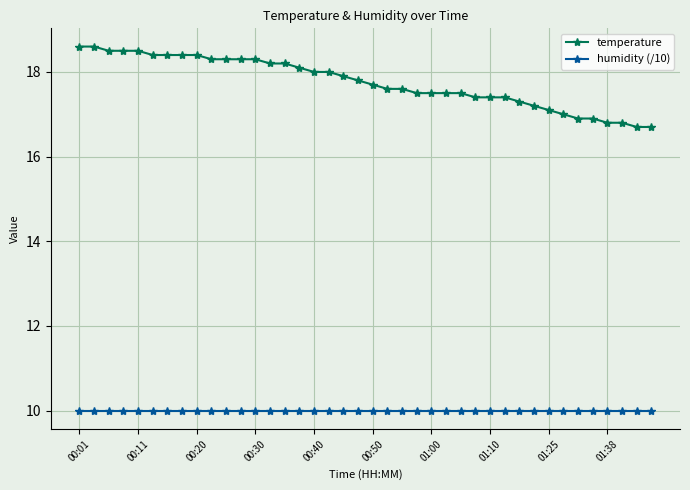

List the series in order of their peak value, lowest first.

humidity (/10), temperature